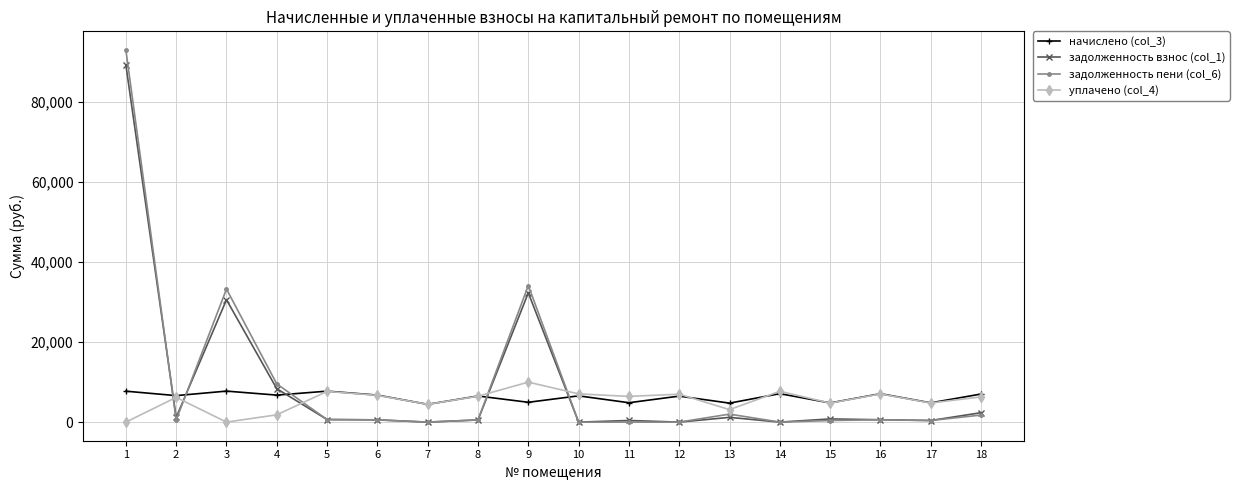

Where is задолженность пени (col_6) nearest to the value 46536?

9